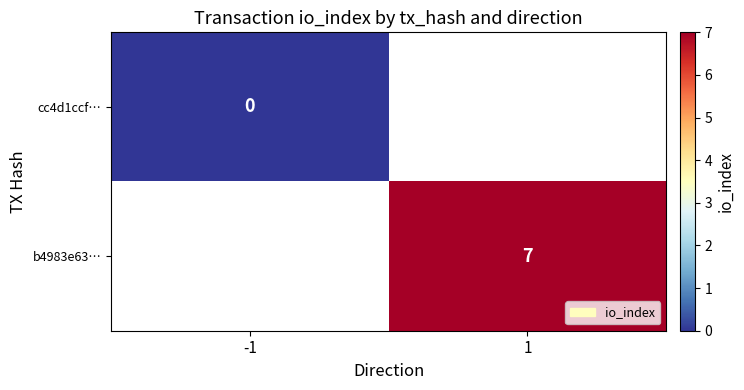

Is the value of cc4d1ccf… at -1 greater than the value of b4983e63… at 1?

No